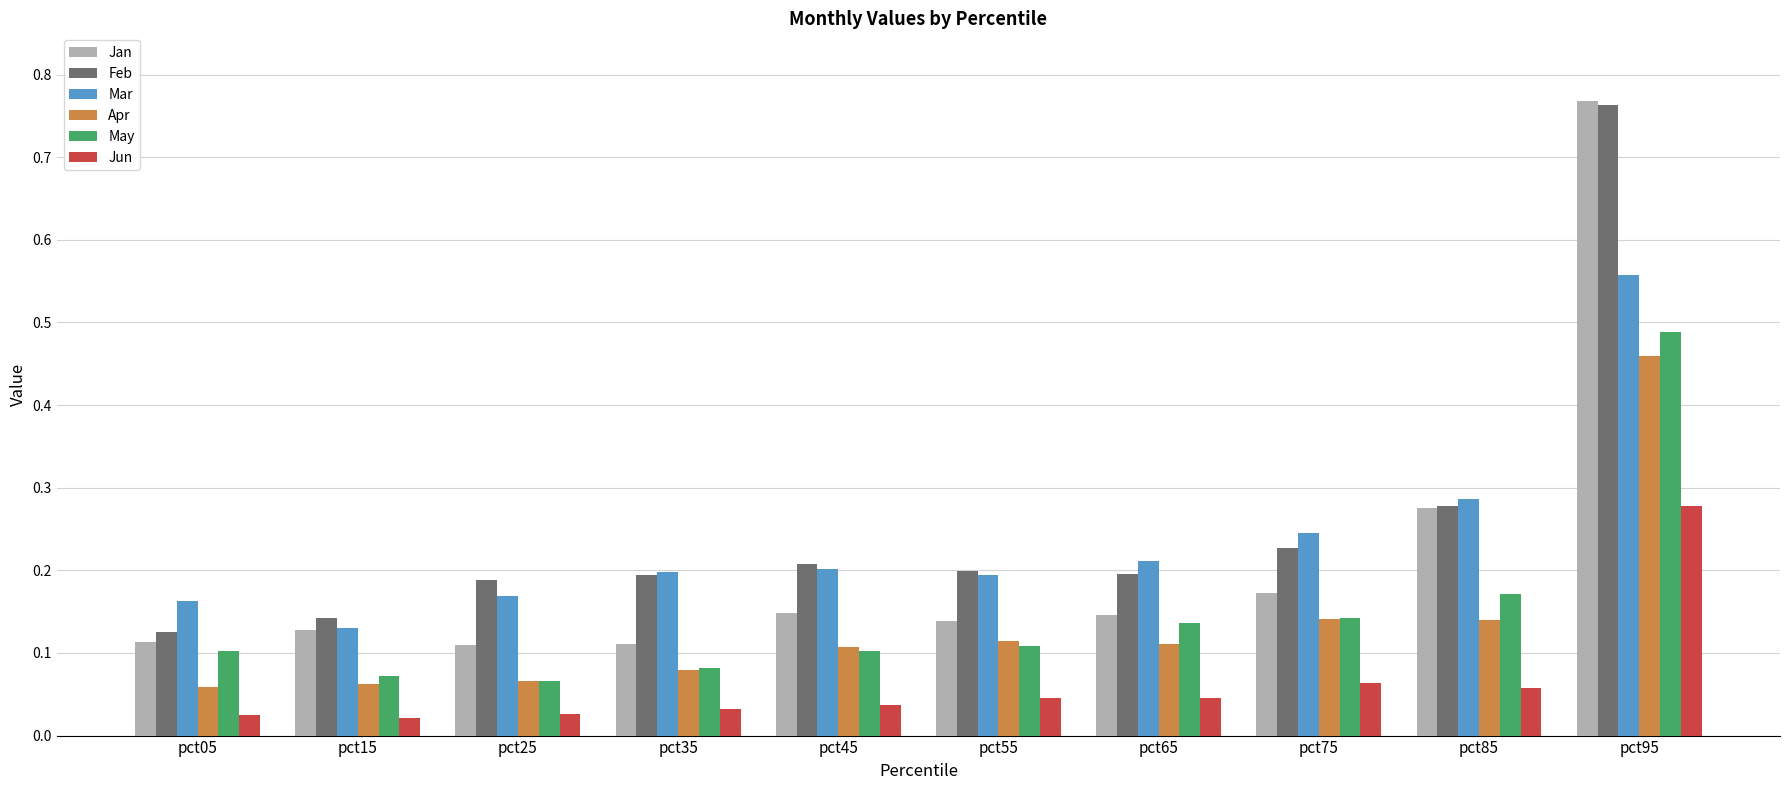

The value of Apr at pct85 is 0.1. True or false?

True